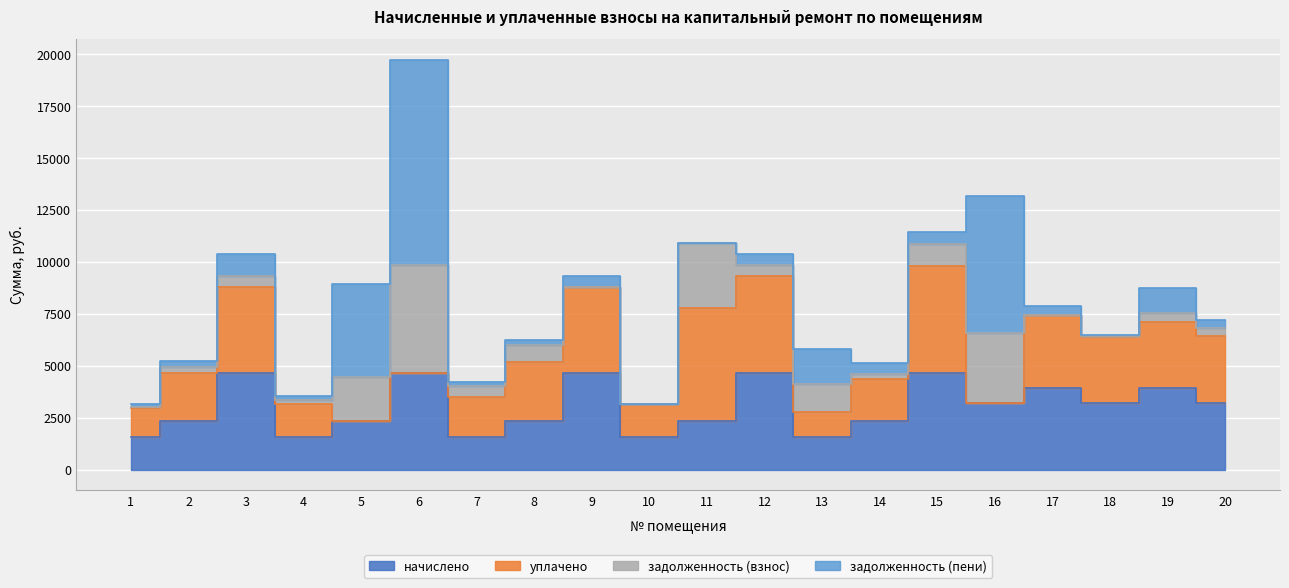

At which category does уплачено reach its first local peak?

3